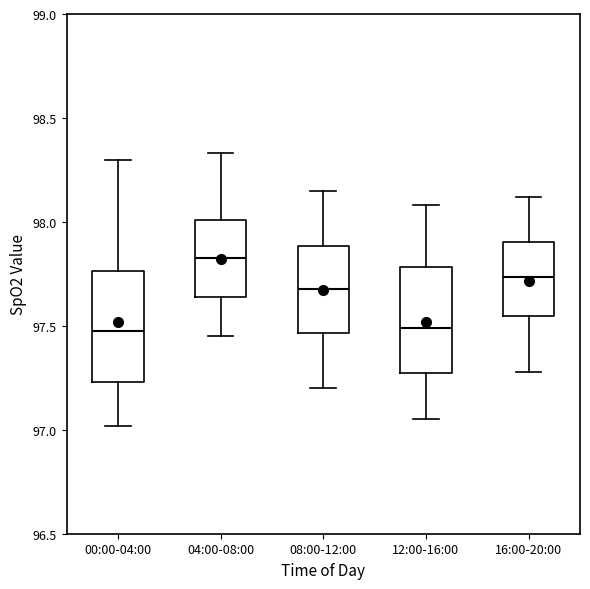

Reading left to right, read every box against the y-axis: the position of its median line, the range the box covers, and the ends of its whiskers. The values are not printed on the chart, so give them approximately, as read against the axis.

00:00-04:00: median 97.50, box 97.25 to 97.75, whiskers 97.00 to 98.30
04:00-08:00: median 97.85, box 97.65 to 98.00, whiskers 97.45 to 98.35
08:00-12:00: median 97.70, box 97.45 to 97.90, whiskers 97.20 to 98.15
12:00-16:00: median 97.50, box 97.25 to 97.80, whiskers 97.05 to 98.10
16:00-20:00: median 97.75, box 97.55 to 97.90, whiskers 97.30 to 98.10